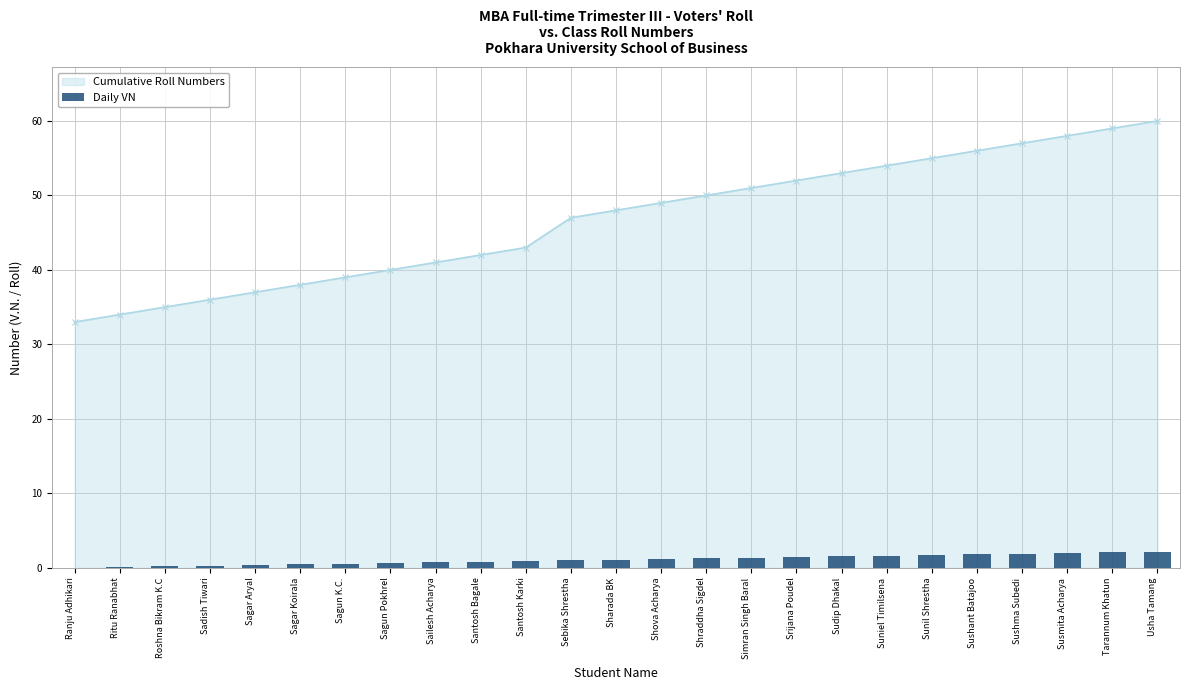

List the labels in order of value, smallest first.

Ranju Adhikari, Ritu Ranabhat, Roshna Bikram K.C, Sadish Tiwari, Sagar Aryal, Sagar Koirala, Sagun K.C., Sagun Pokhrel, Sailesh Acharya, Santosh Bagale, Santosh Karki, Sebika Shrestha, Sharada BK, Shova Acharya, Shraddha Sigdel, Simran Singh Baral, Srijana Poudel, Sudip Dhakal, Suniel Timilsena, Sunil Shrestha, Sushant Batajoo, Sushma Subedi, Susmita Acharya, Tarannum Khatun, Usha Tamang